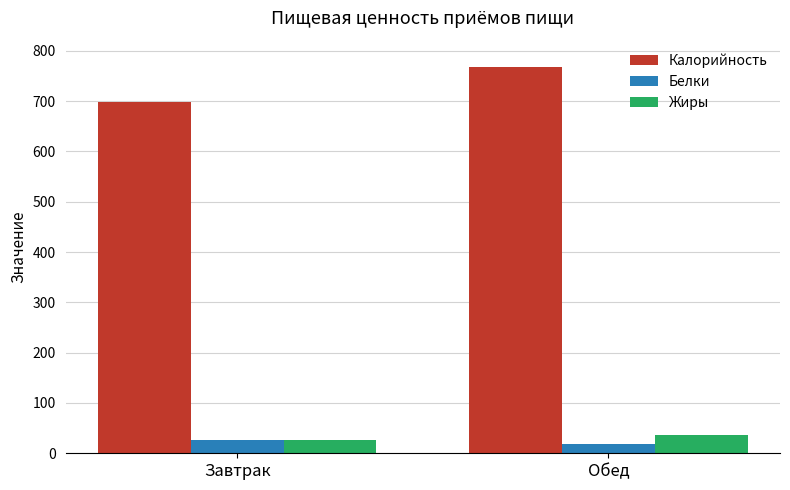

What is the maximum value for Калорийность?

768.0